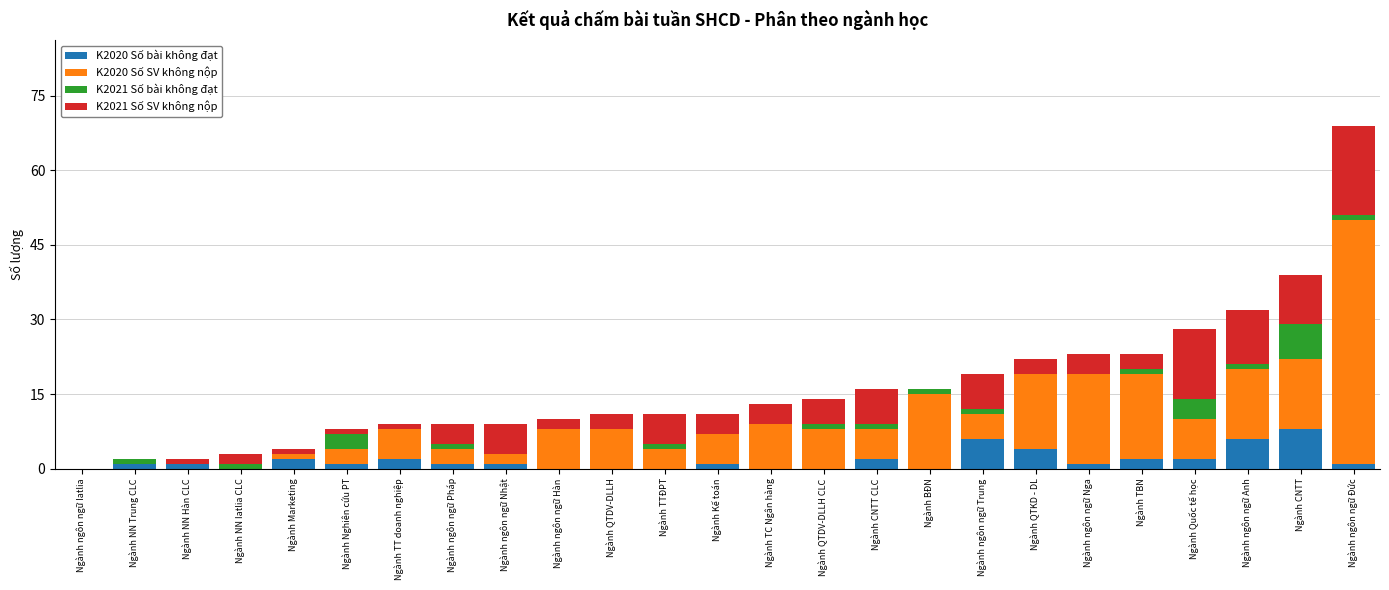

Count the number of categories in the chart.

25